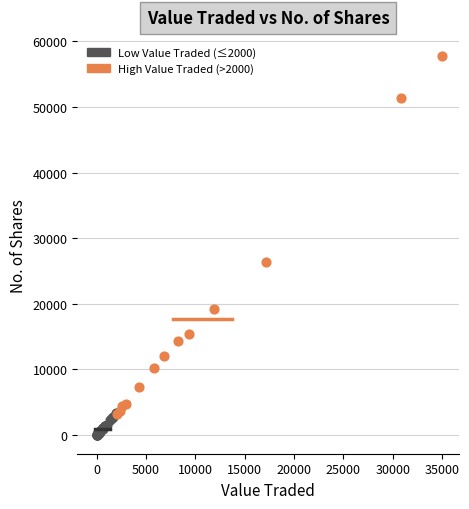

Which series reaches the maximum Y coordinate?

High Value Traded (>2000)